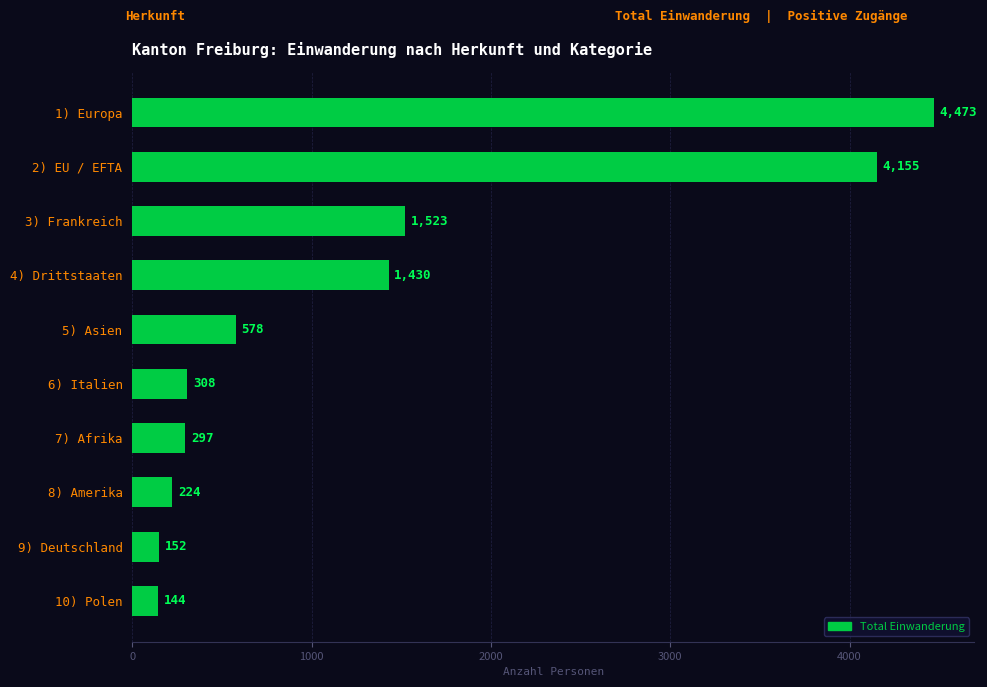

What is the difference between the maximum and second lowest values?

4321